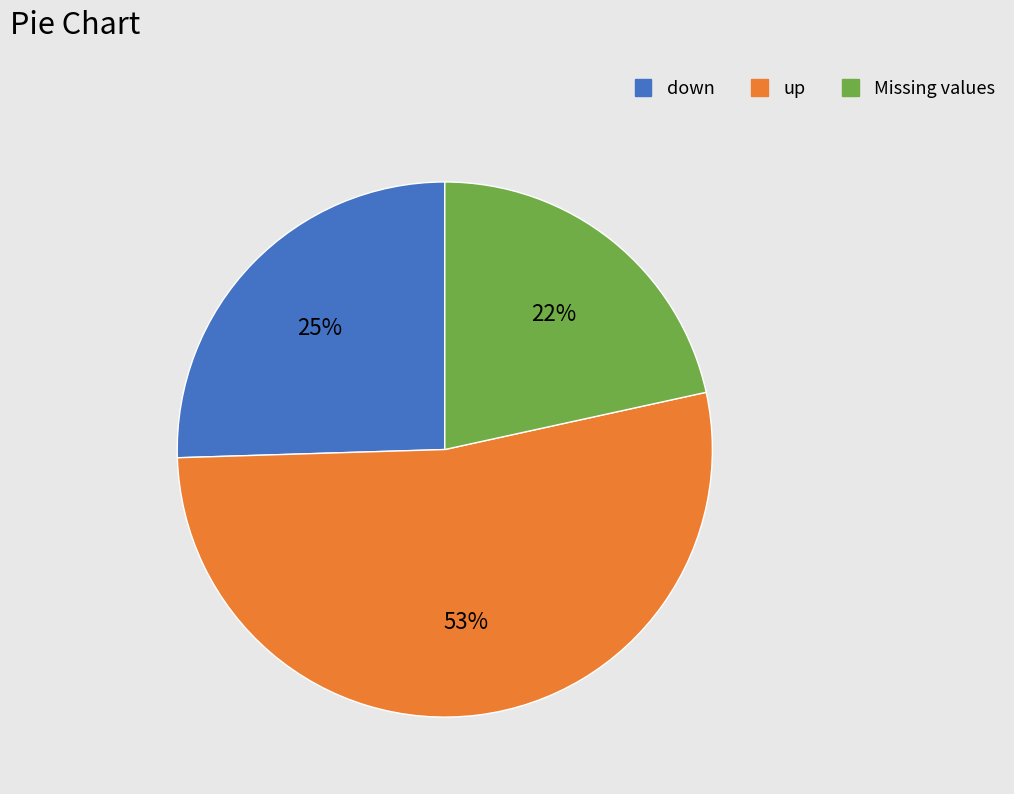

Is there any slice that represents more than half of the pie?

Yes